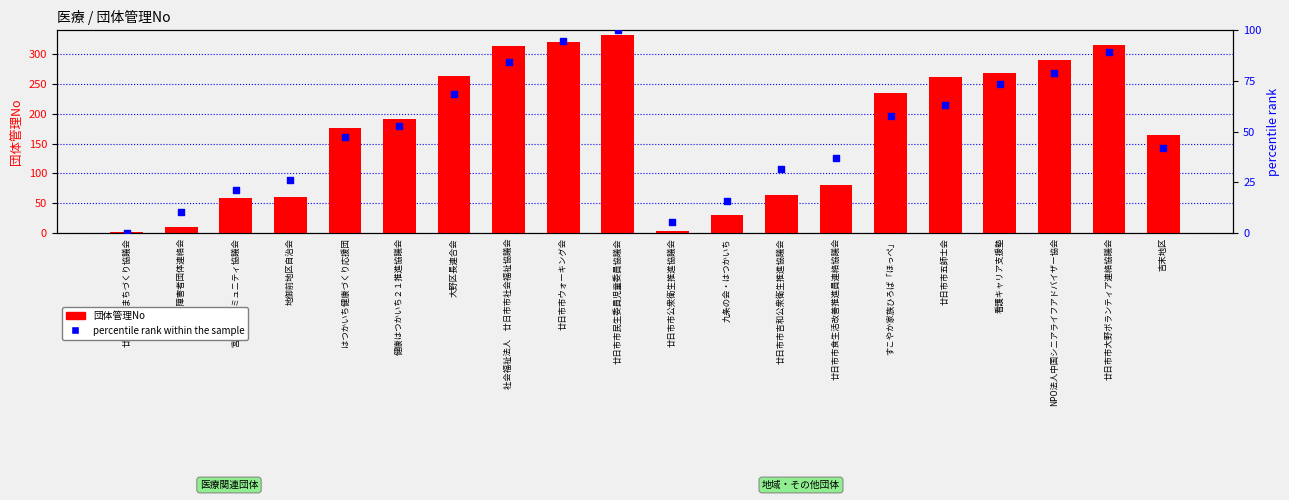

Which series reaches the maximum Y coordinate?

団体管理No